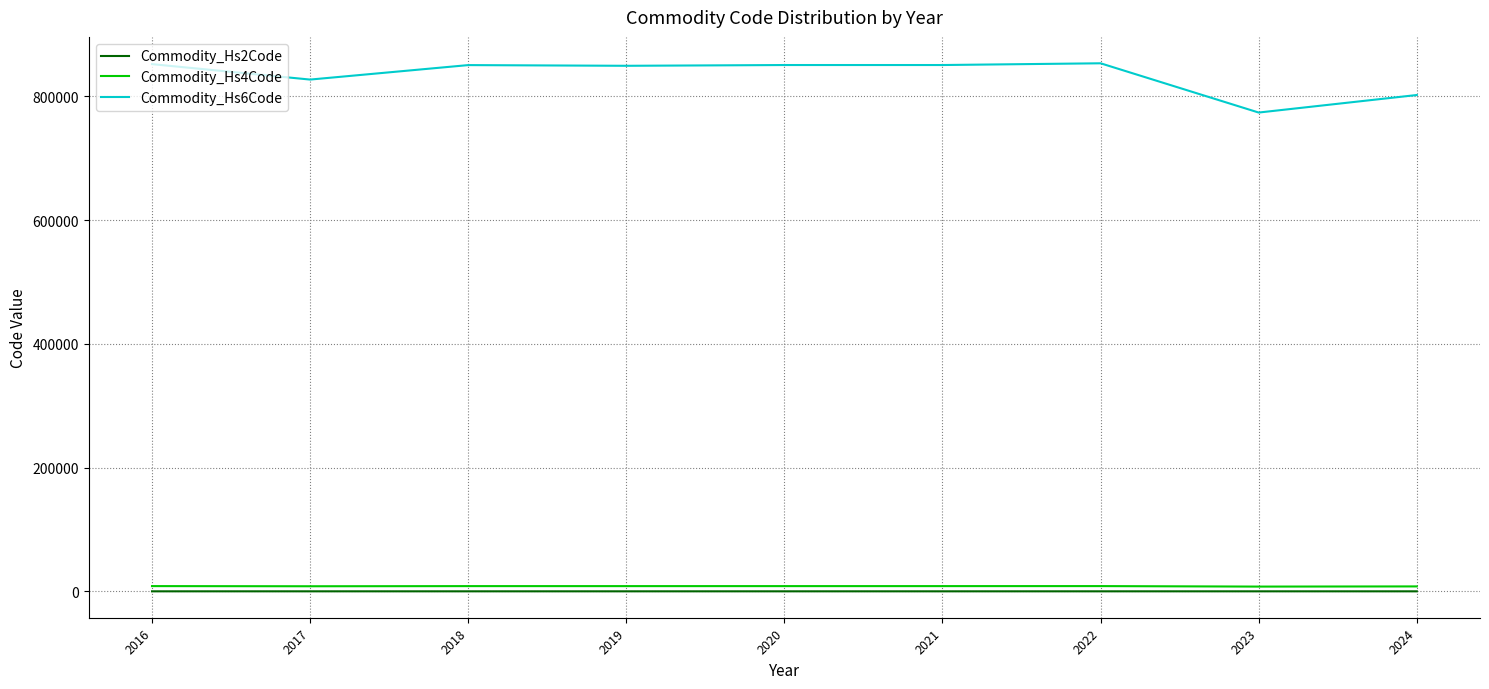

True or false: Commodity_Hs4Code and Commodity_Hs6Code intersect in this chart.

False